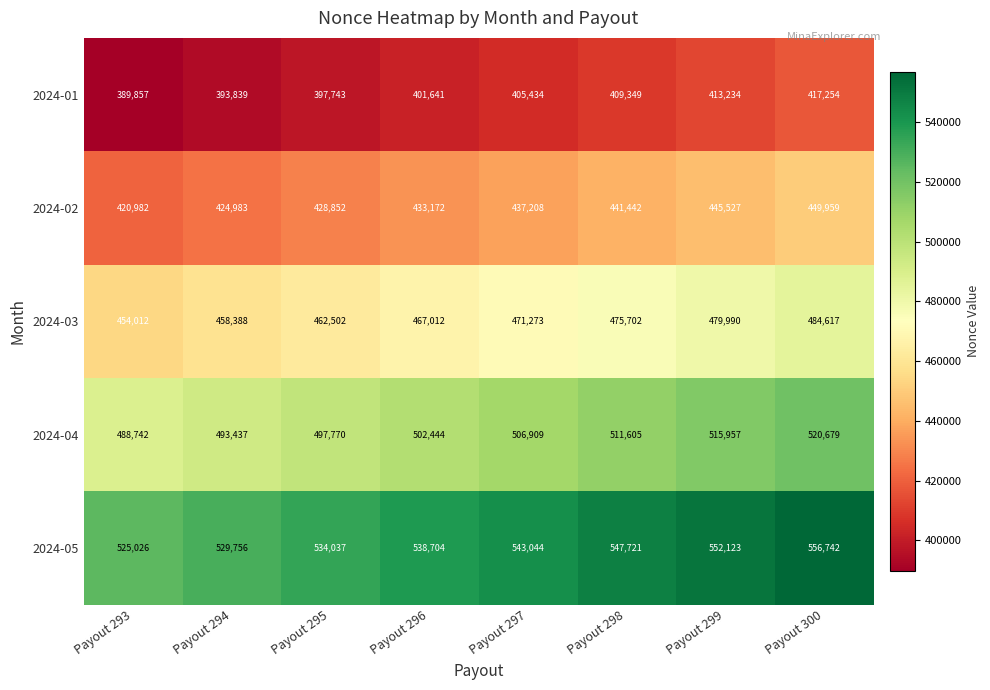

List the series in order of their overall mean, lowest first.

2024-01, 2024-02, 2024-03, 2024-04, 2024-05